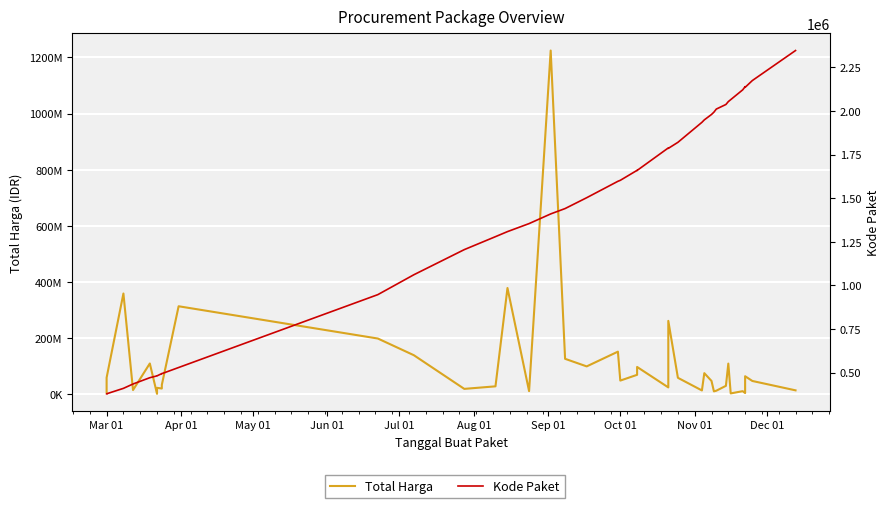

Rank the series by their average value, from highest to lowest.

Total Harga, Kode Paket